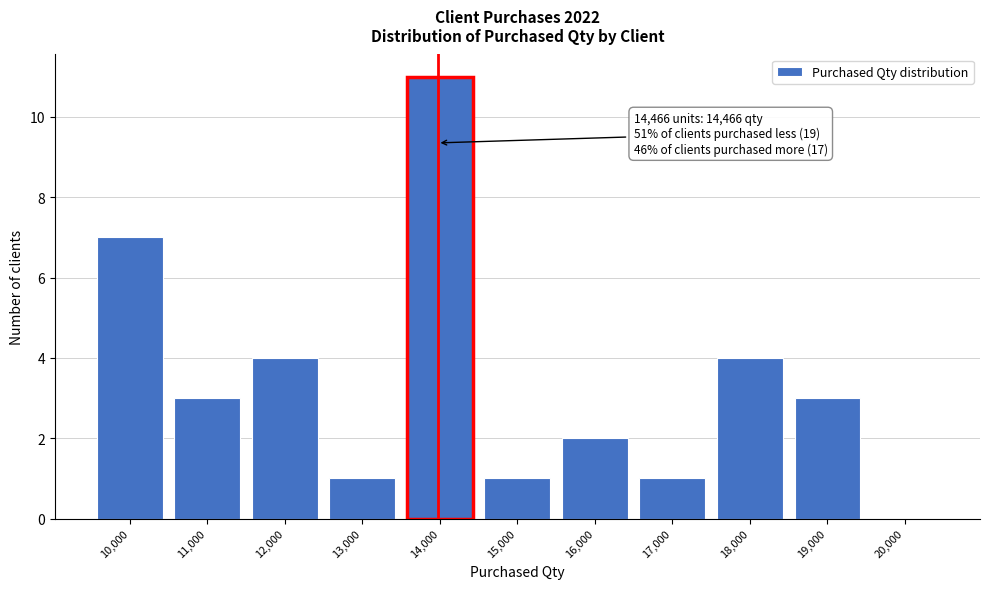

Reading left to right, list all the values displayed in this chart.

10,000=7	11,000=3	12,000=4	13,000=1	14,000=11	15,000=1	16,000=2	17,000=1	18,000=4	19,000=3	20,000=0